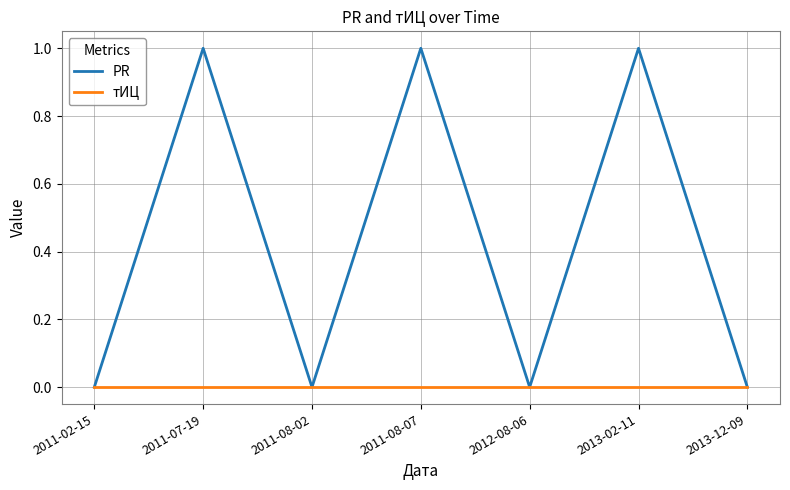

Is it true that тИЦ equals 0 at 2011-08-02?

True